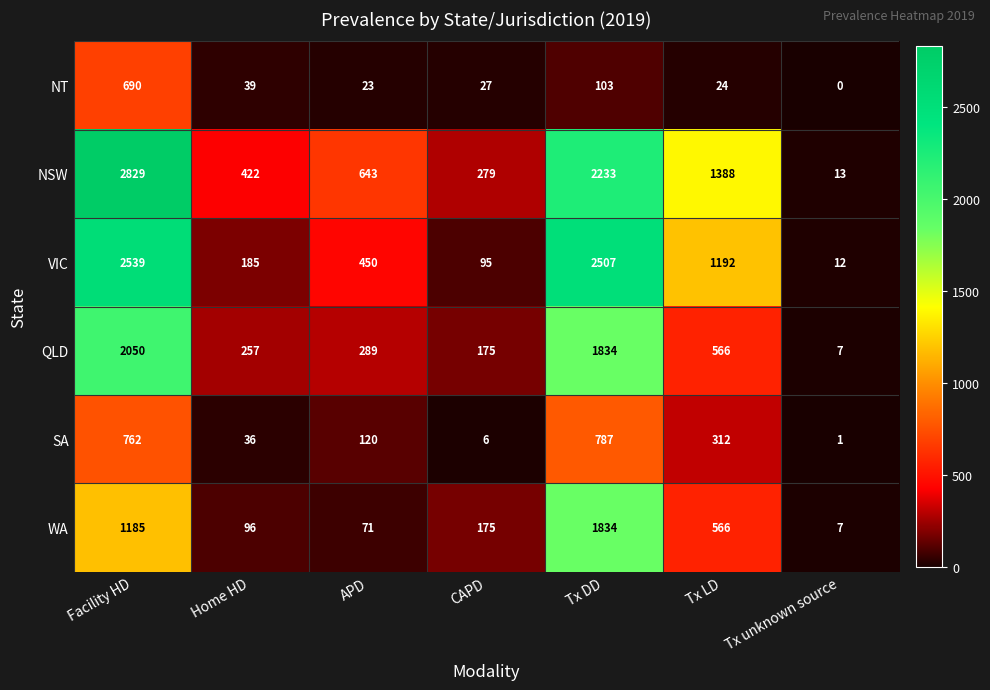

Which series has the largest range (max minus min)?

NSW